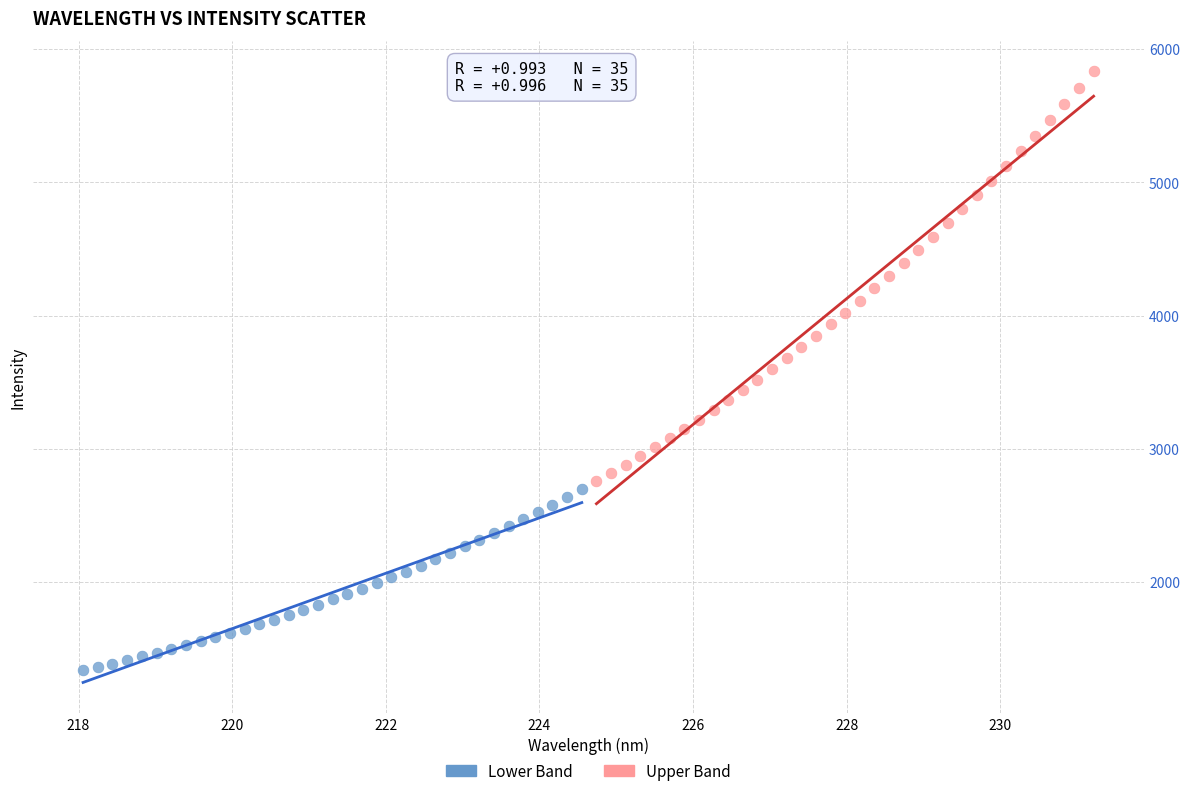

Which series has the largest Y range (max minus min)?

Upper Band